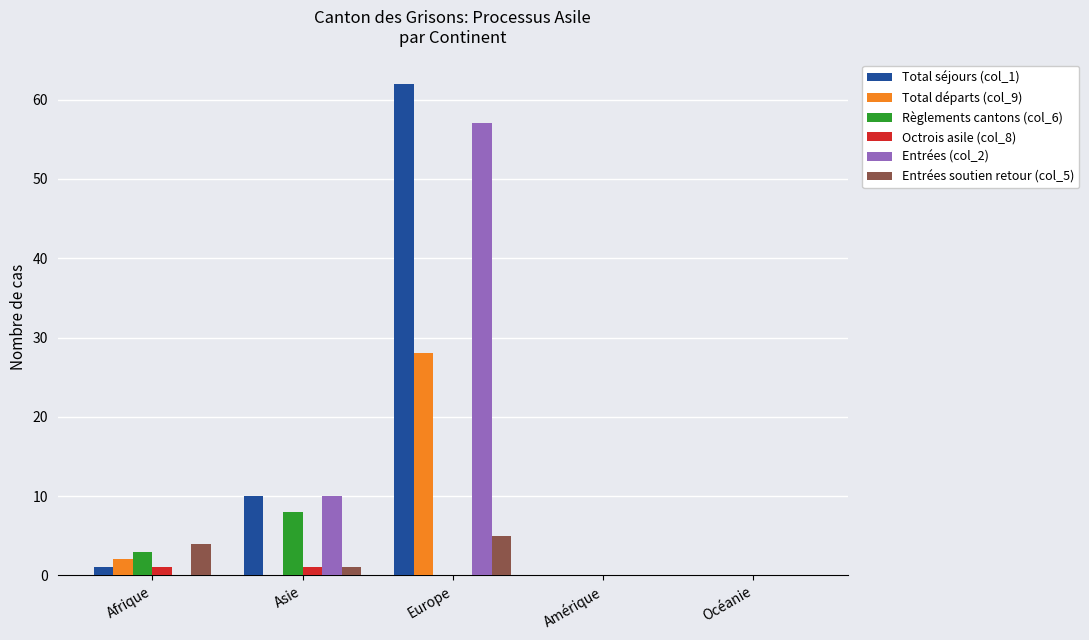

Which label corresponds to the largest value in the chart?

Europe